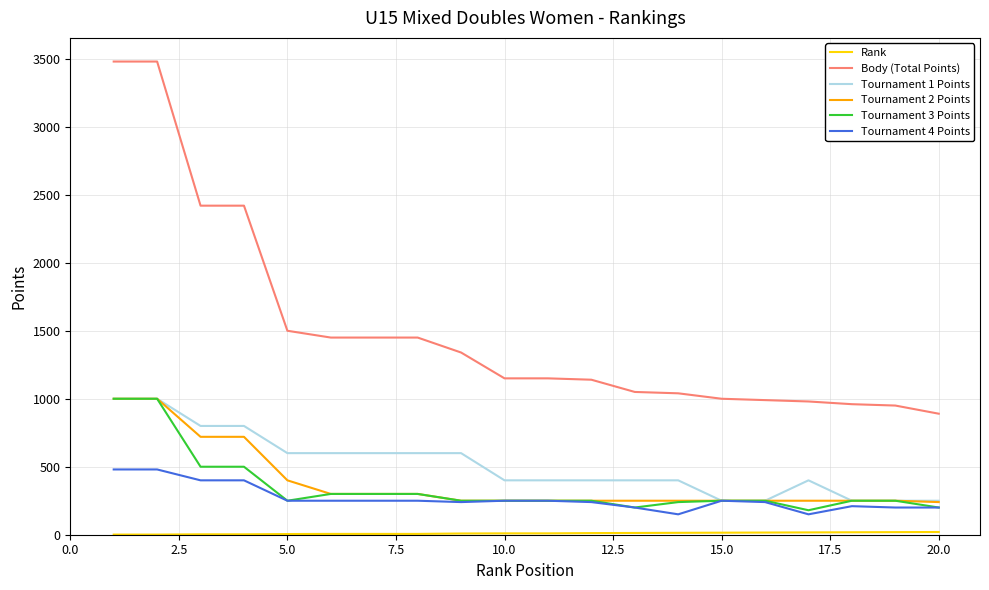

Count the Tournament 1 Points values in the range 400 to 600.

11